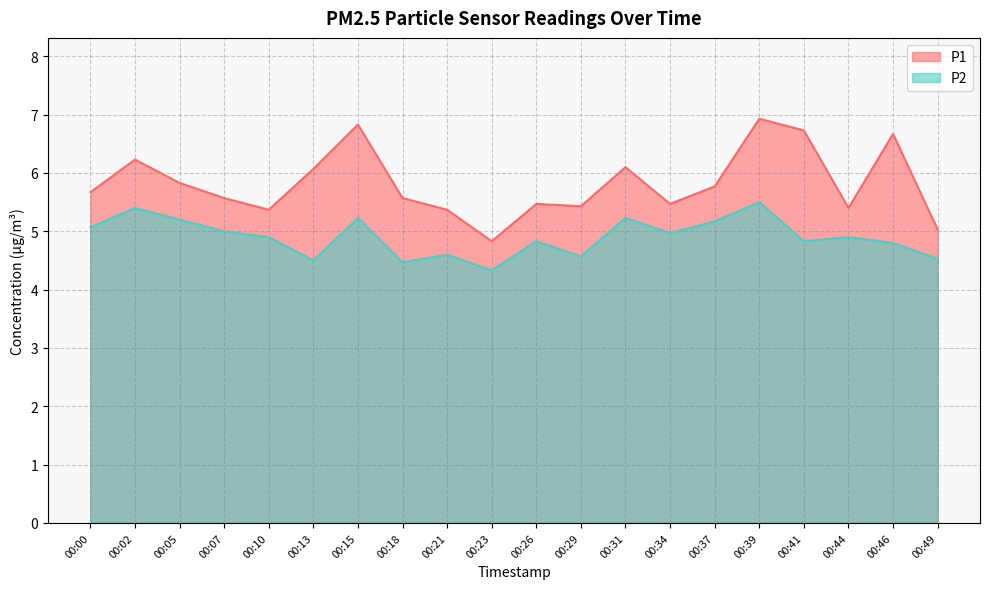

At which category does P1 reach its first local peak?

00:02